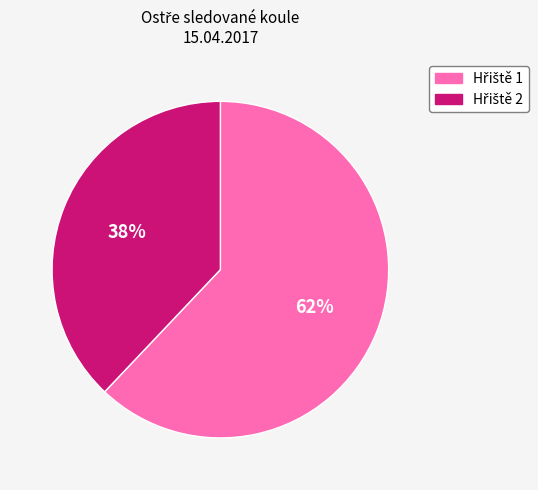

To the nearest percent, what is the difference between the largest and smallest slice percentages?

24%